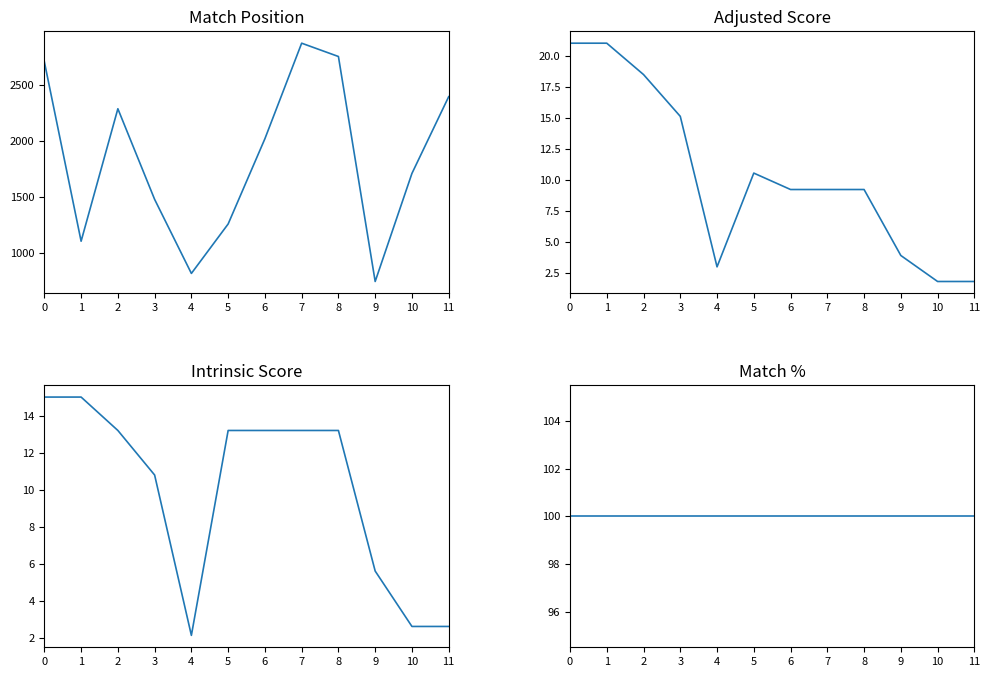

What are all the series names shown in the legend?

Match Position, Adjusted Score, Intrinsic Score, Match %